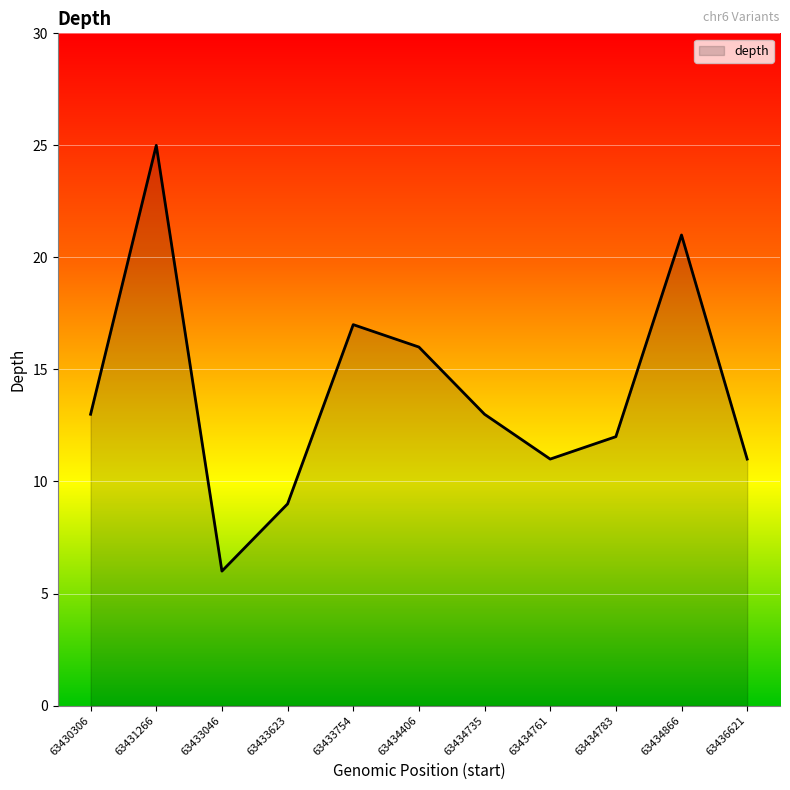

At which label is the value closest to 15?

63434406